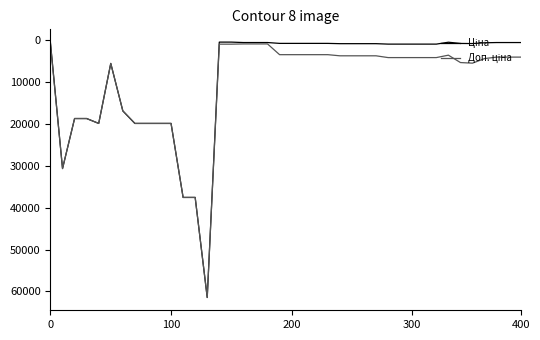

What is the greatest value displayed?

61434.3